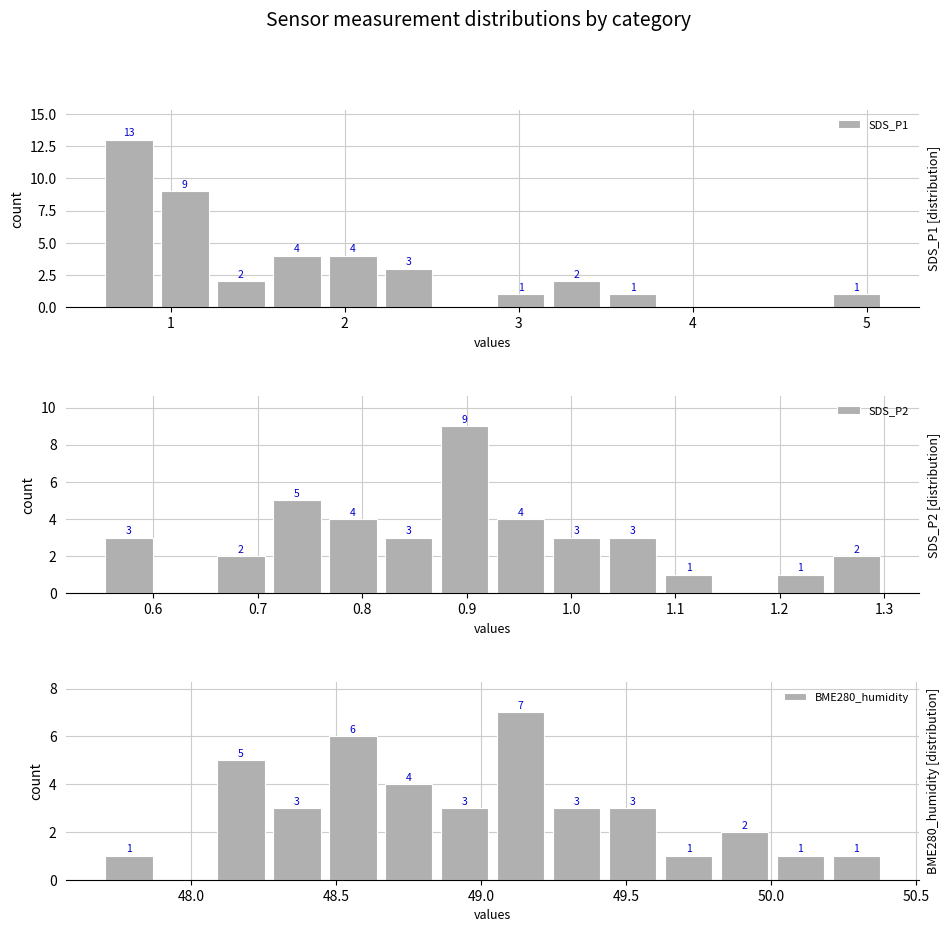

Which series has the largest total across all categories?

SDS_P1